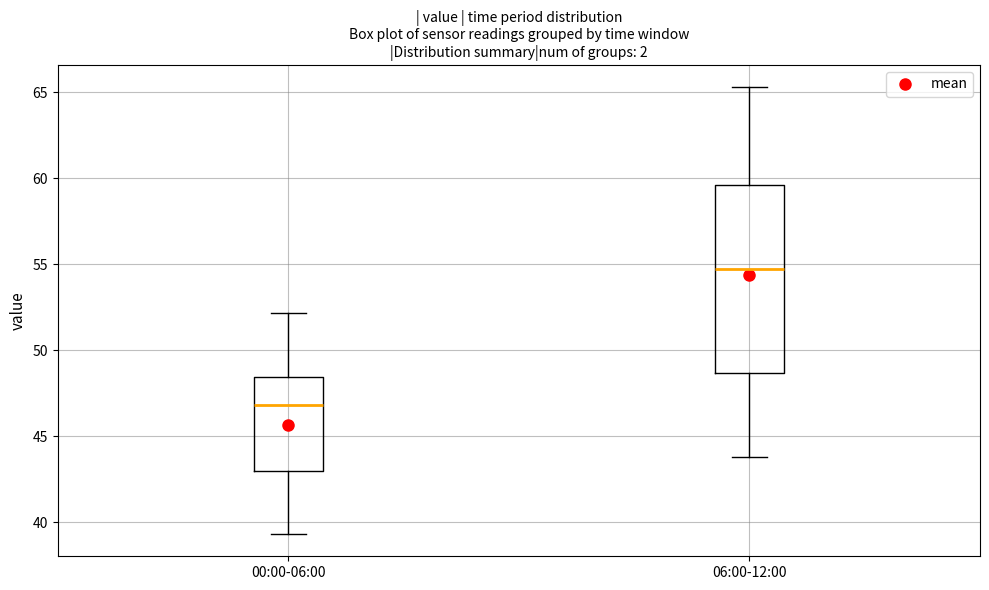

Which box's median line is the lowest?

00:00-06:00